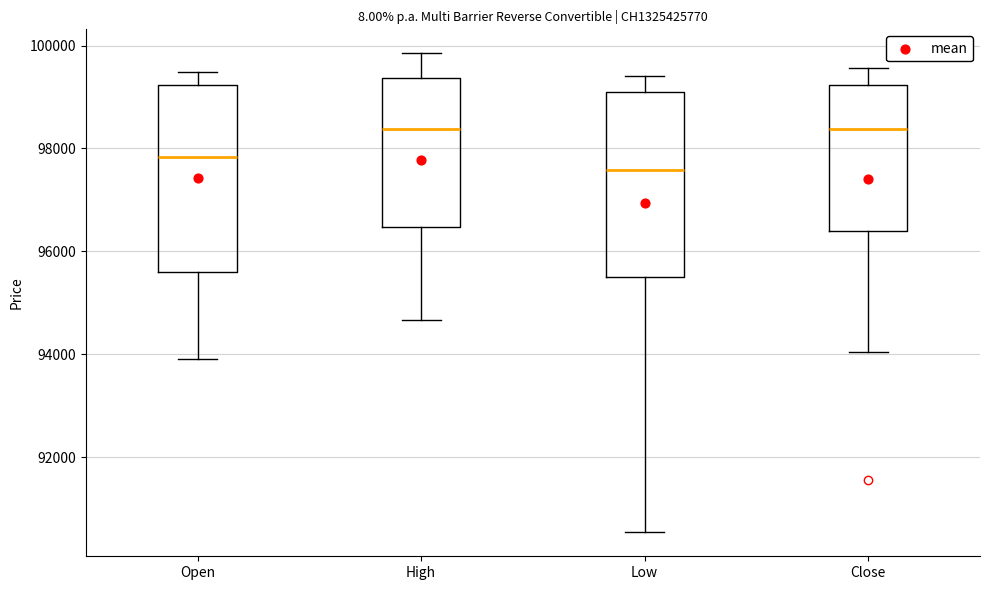

Reading left to right, transcribe this box plot: for each box, give where its median line is, the range the box spans, and where its two whiskers end, as read against the y-axis. The values are not printed on the chart, so give them approximately, as read against the axis.

Open: median 97800, box 95600 to 99200, whiskers 94000 to 99400
High: median 98400, box 96400 to 99400, whiskers 94600 to 99800
Low: median 97600, box 95600 to 99000, whiskers 90600 to 99400
Close: median 98400, box 96400 to 99200, whiskers 94000 to 99600